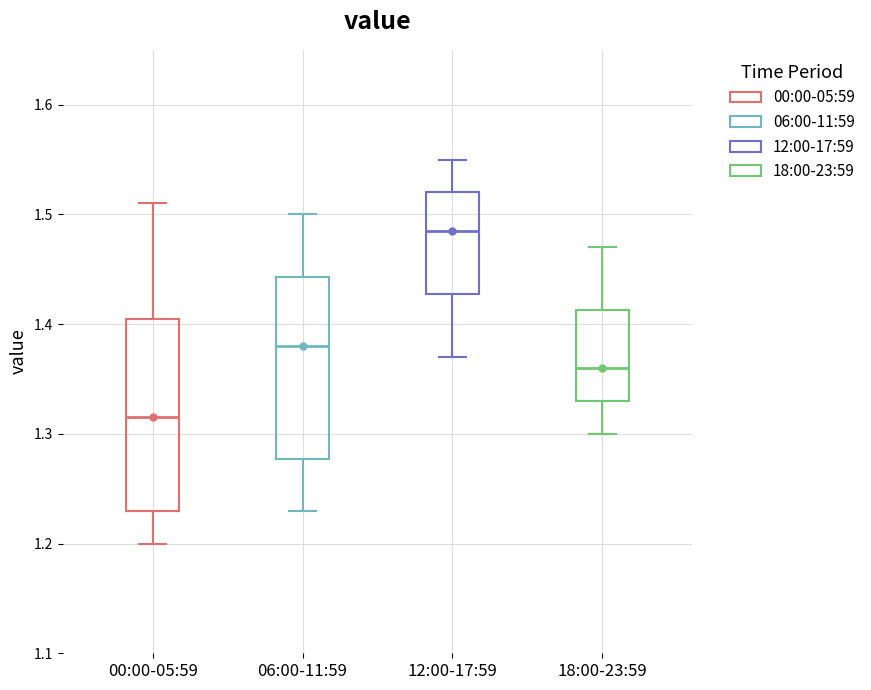

Comparing the boxes themselves (not the whiskers), which one is the tallest?

00:00-05:59